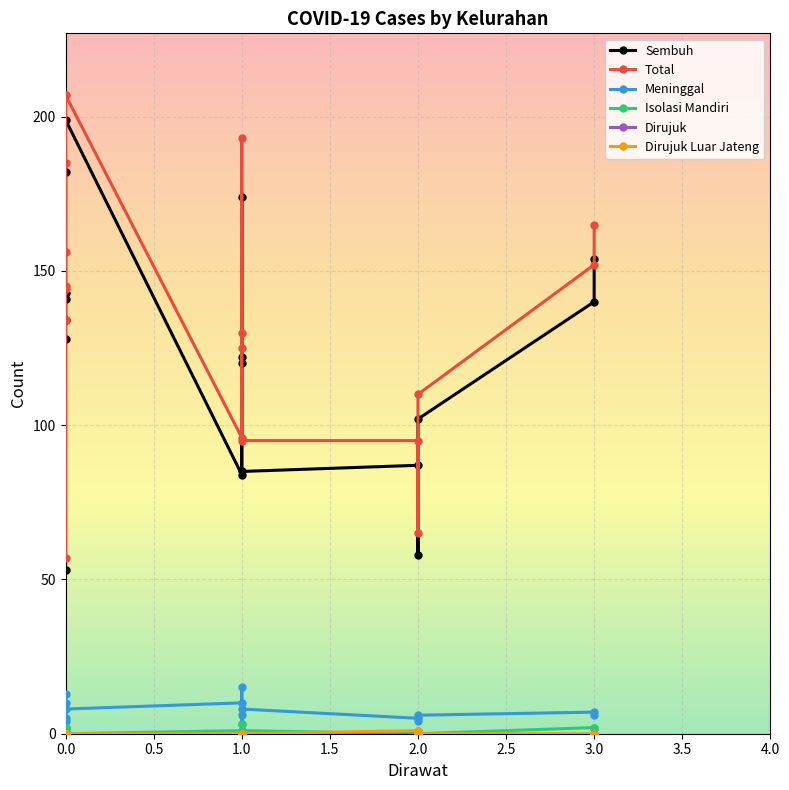

What is the approximate value of Sembuh at 0.0, to the nearest 50?

150